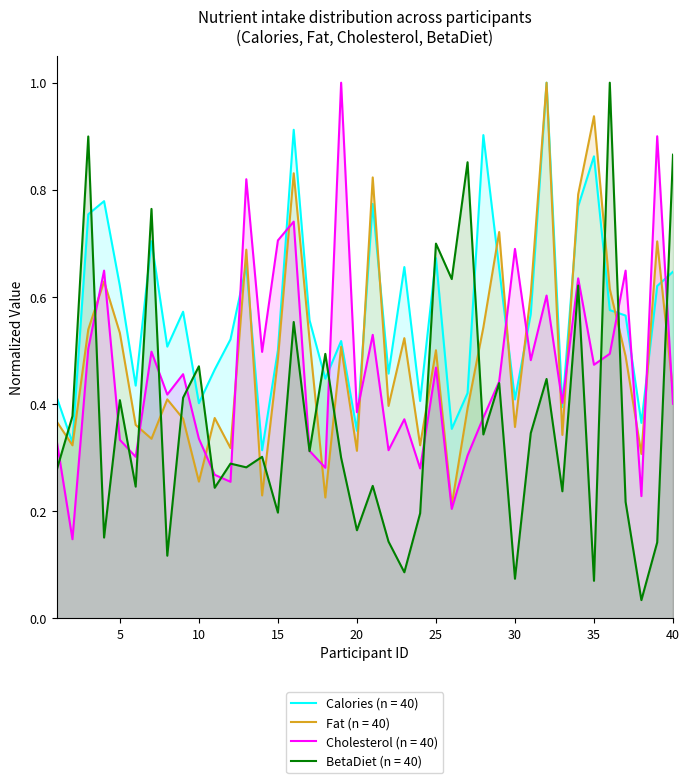

Is the value of BetaDiet at 4 greater than the value of Calories at 19?

No